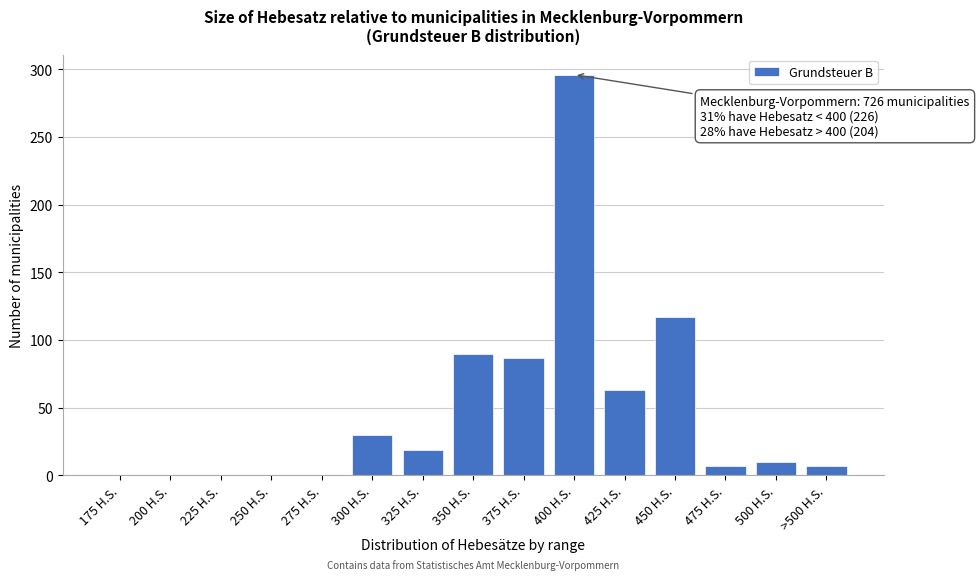

Reading left to right, extract all data points from this chart.

175 H.S.=0	200 H.S.=0	225 H.S.=0	250 H.S.=0	275 H.S.=0	300 H.S.=30	325 H.S.=19	350 H.S.=90	375 H.S.=87	400 H.S.=296	425 H.S.=63	450 H.S.=117	475 H.S.=7	500 H.S.=10	>500 H.S.=7